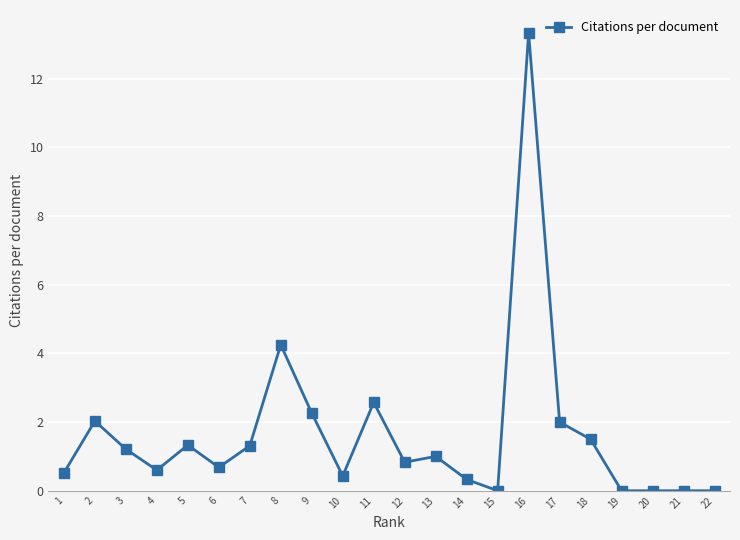

How many data points are less than 1?

11